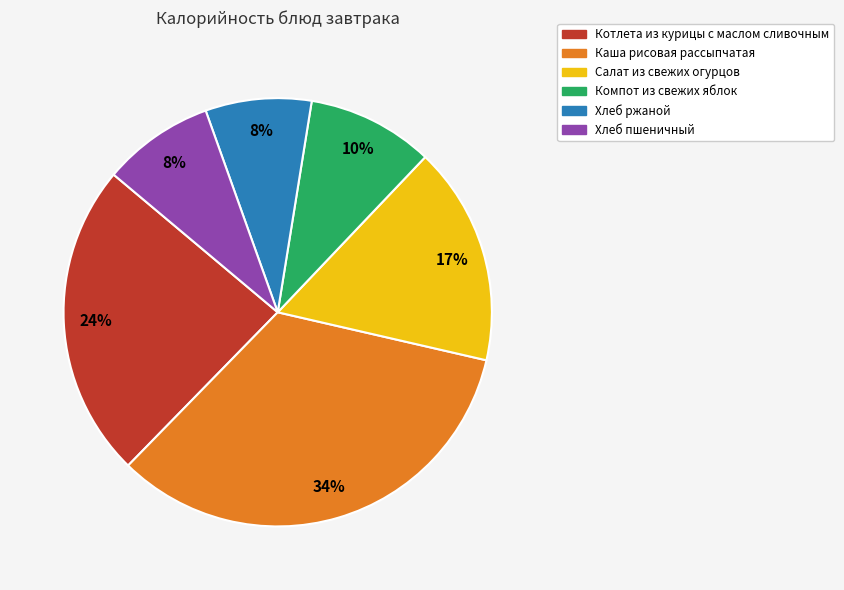

To the nearest percent, what percentage of the pie is Компот из свежих яблок?

10%